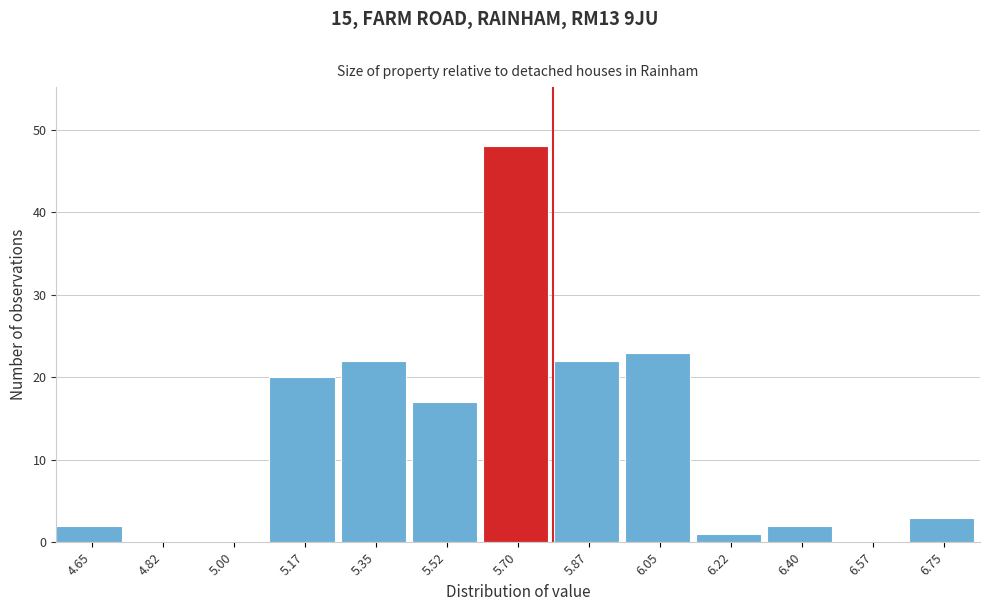

Reading right to left, what are all the values shown in this chart?

6.75=3	6.57=0	6.40=2	6.22=1	6.05=23	5.87=22	5.70=48	5.52=17	5.35=22	5.17=20	5.00=0	4.82=0	4.65=2